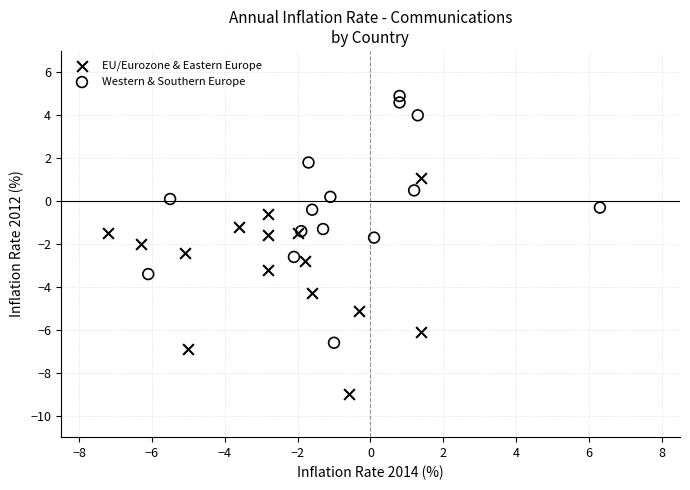

Which series contains the lowest Y value?

EU/Eurozone & Eastern Europe